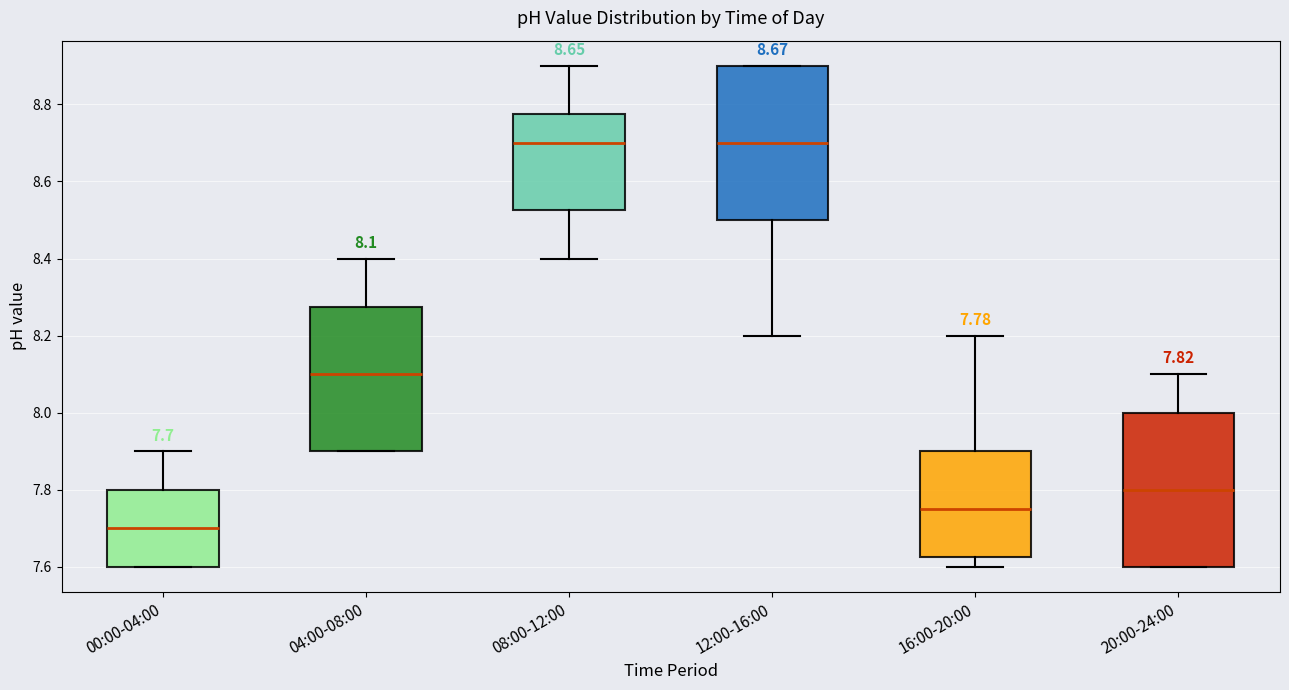

Which box's median line is the lowest?

00:00-04:00